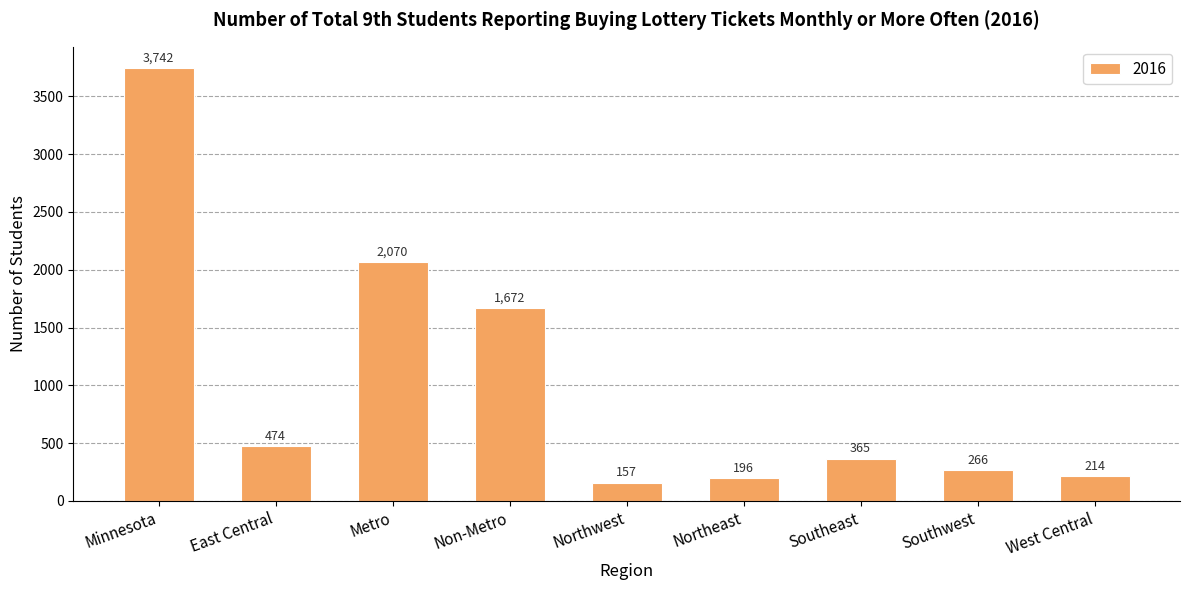

Where is the data nearest to the value 1949?

Metro